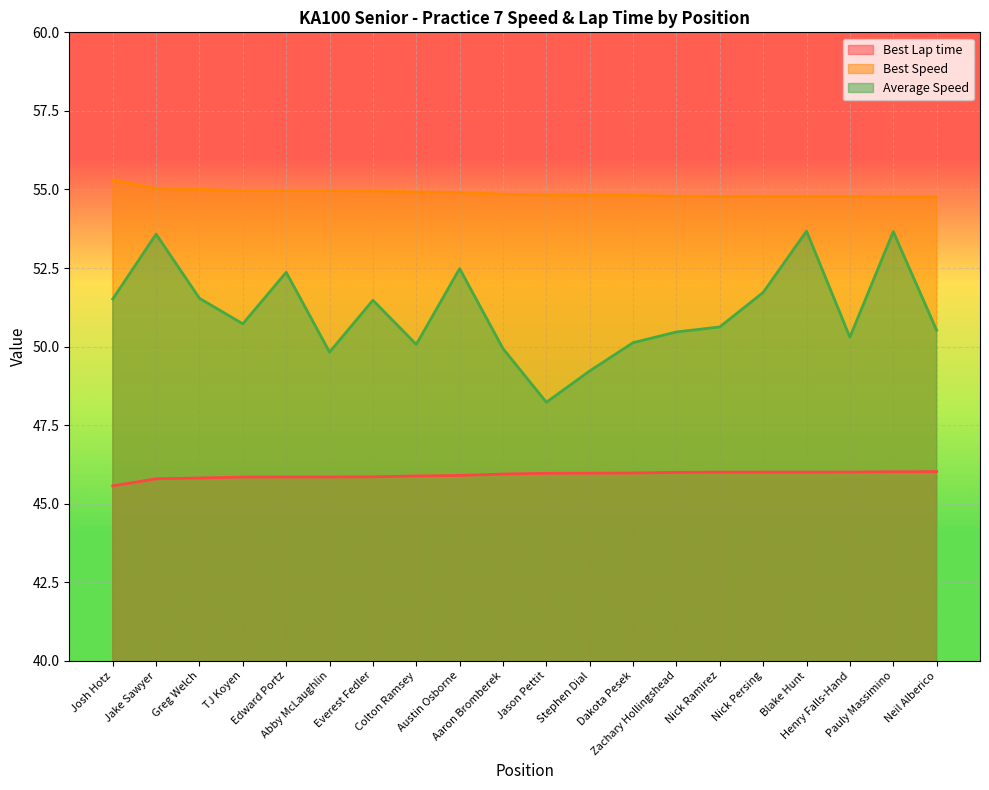

How many lines are shown in the chart?

3